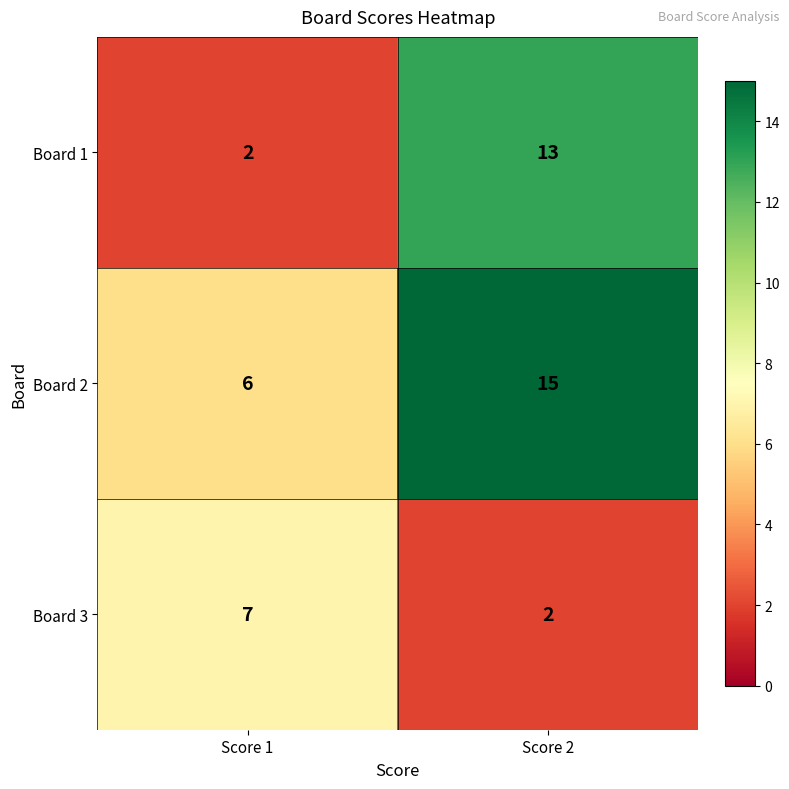

At Score 1, list the series in order from largest to smallest.

Board 3, Board 2, Board 1